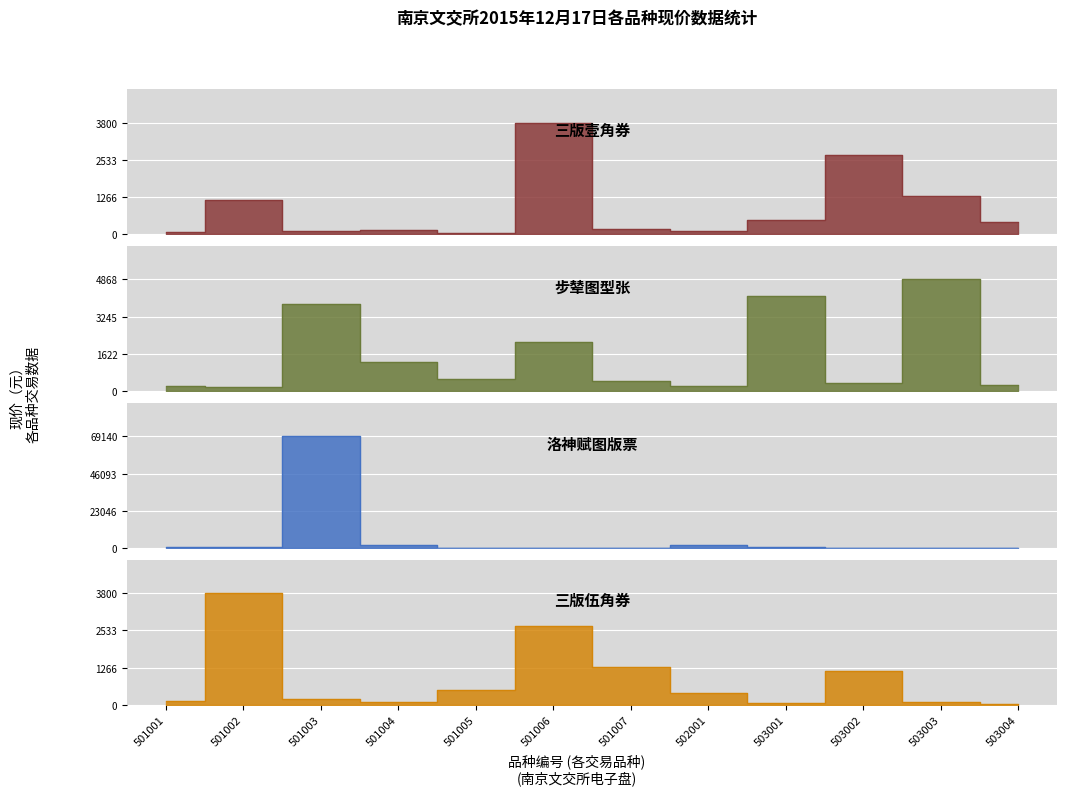

What are all the series names shown in the legend?

三版壹角券, 步辇图型张, 洛神赋图版票, 三版伍角券